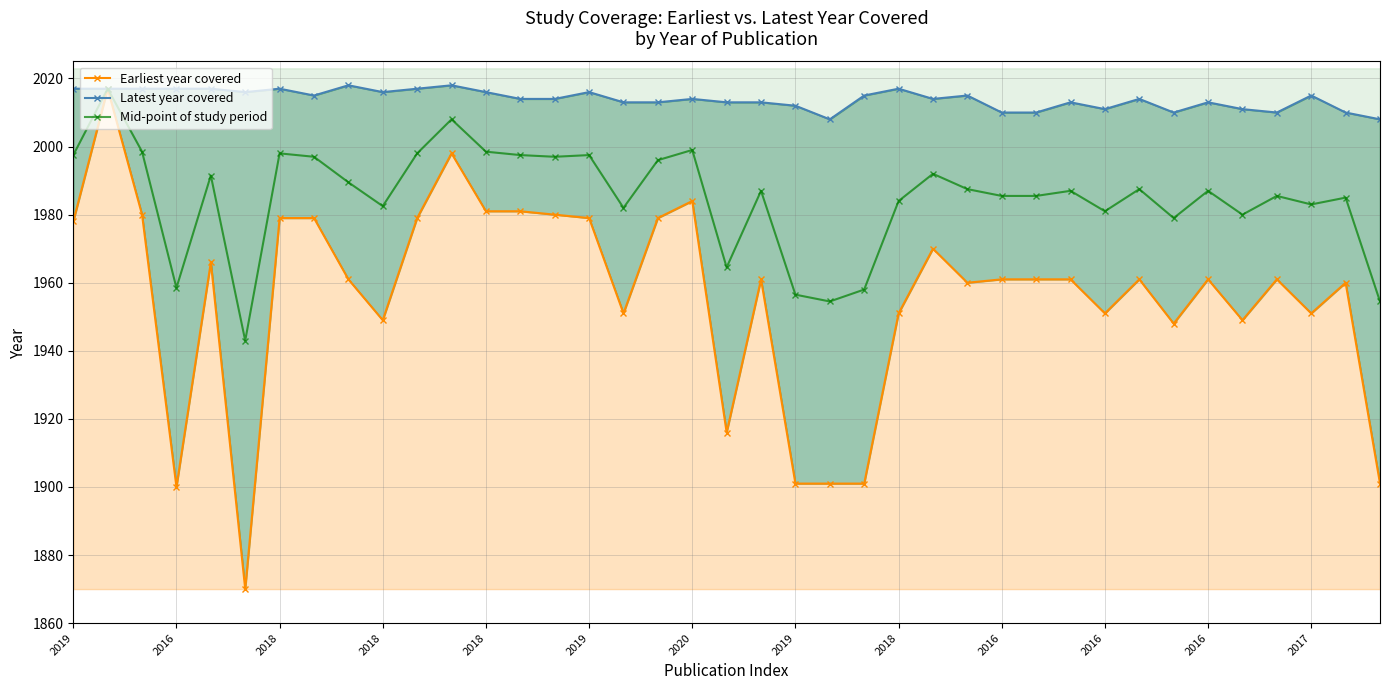

At which category does the chart reach its peak across all series?

2018